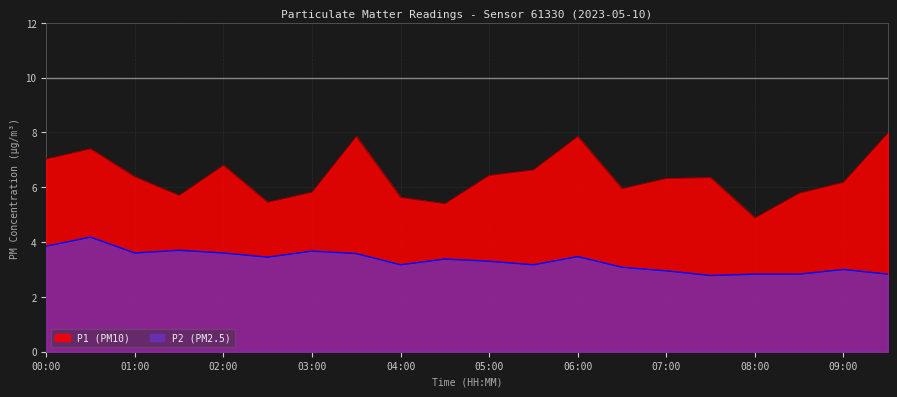

The value of P1 at 04:30 is 8.8. True or false?

False